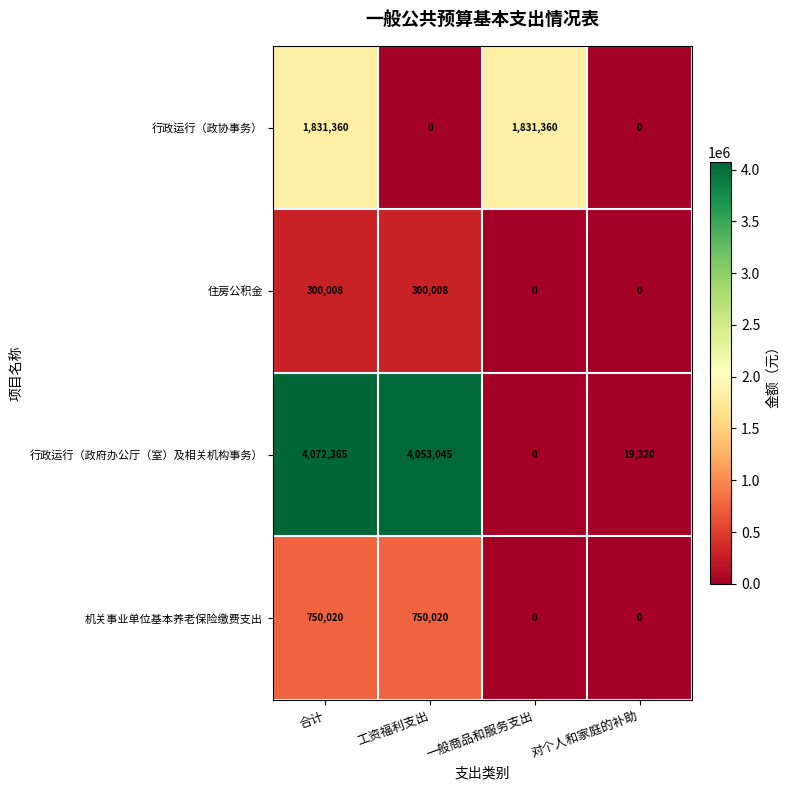

What is the approximate value of 行政运行（政府办公厅（室）及相关机构事务） at 对个人和家庭的补助, to the nearest 100?

19300